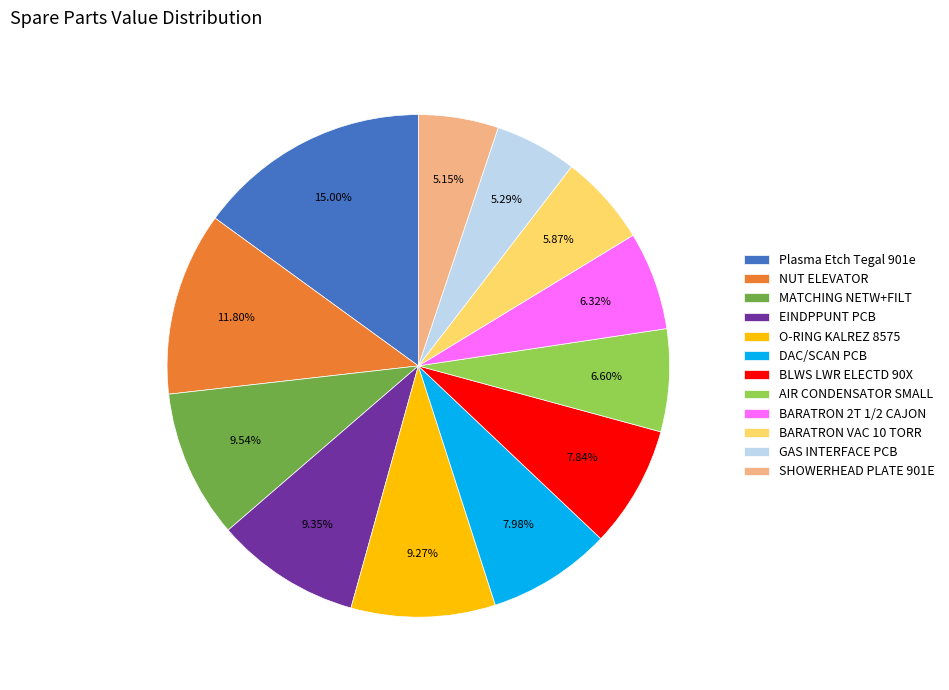

Count the number of slices in the pie.

12